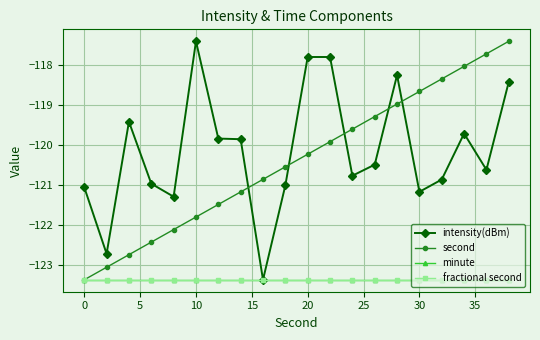

Is this an area chart (filled region under the line)?

No